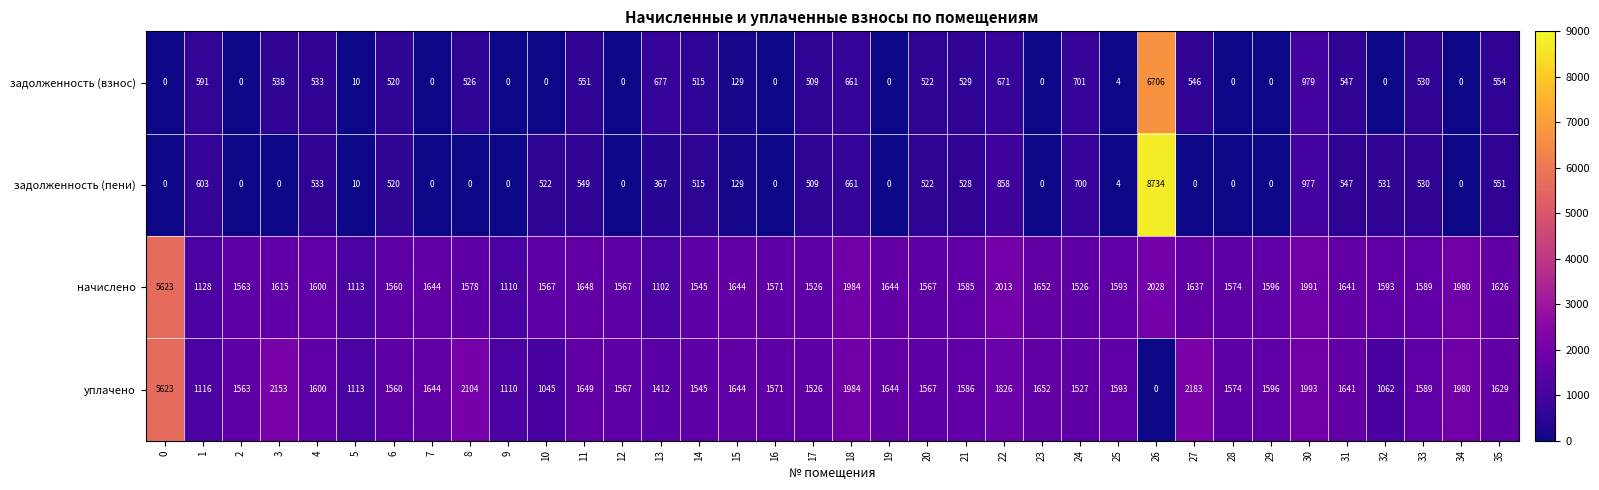

Which series has the largest range (max minus min)?

задолженность (пени)